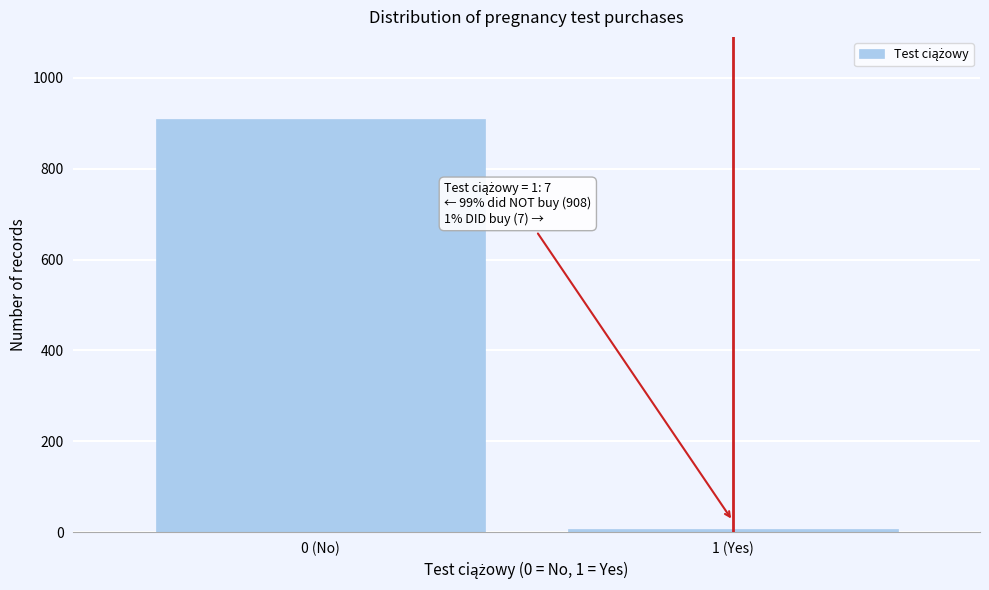

Reading left to right, what are all the values shown in this chart?

908	7